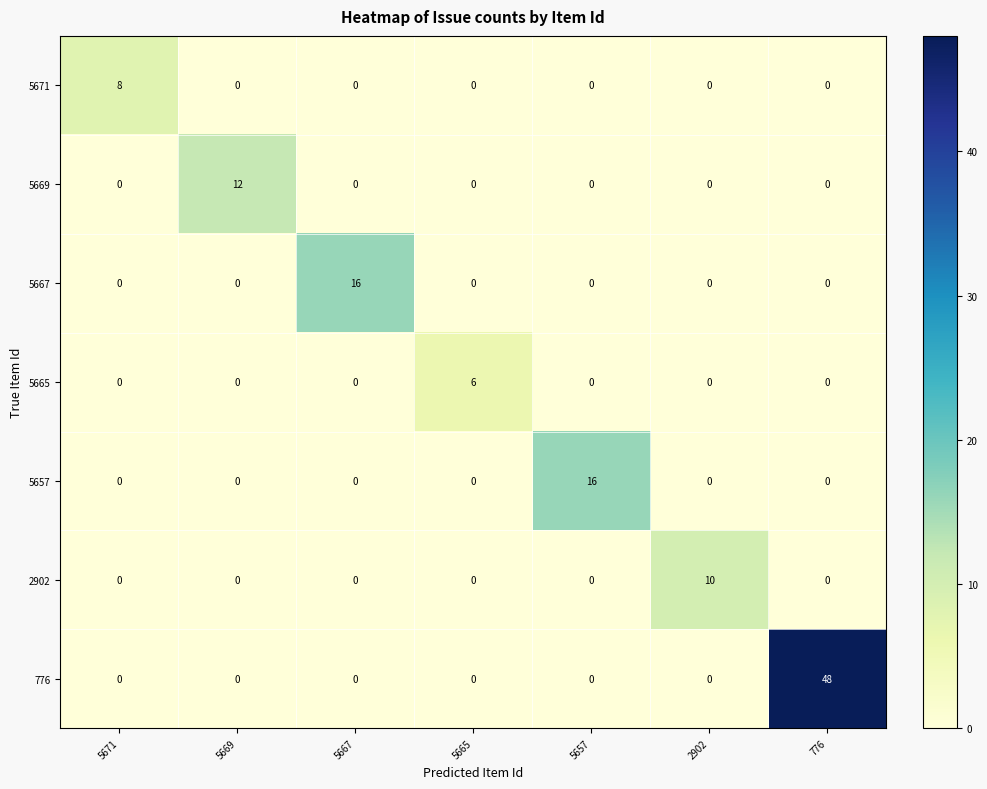

How many values in 5665 are above zero?

1